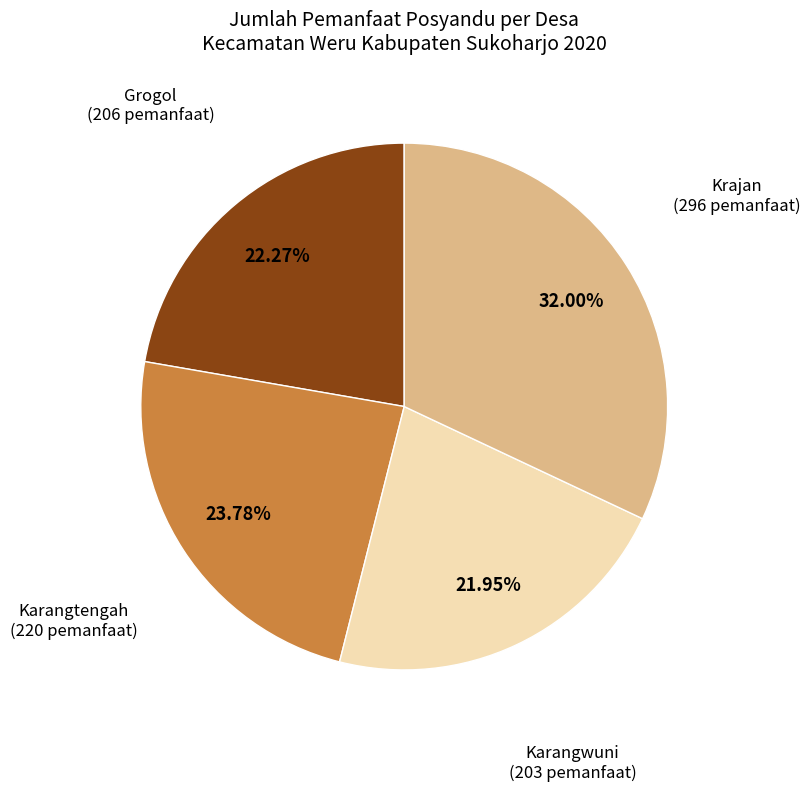

To the nearest percent, what is the average slice percentage?

25%